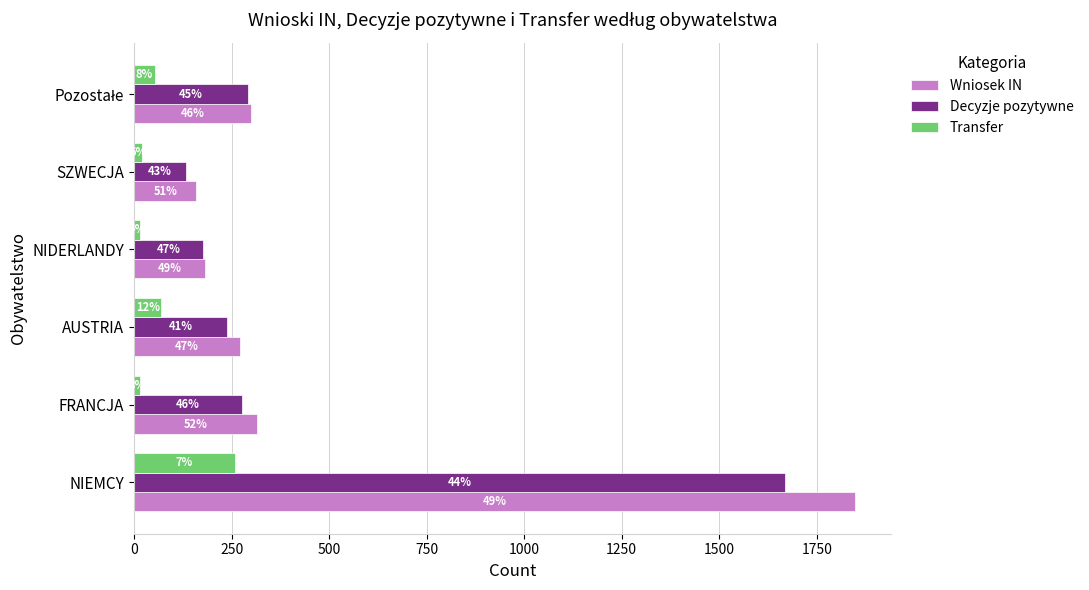

At how many categories does at least one series exceed 1343?

1